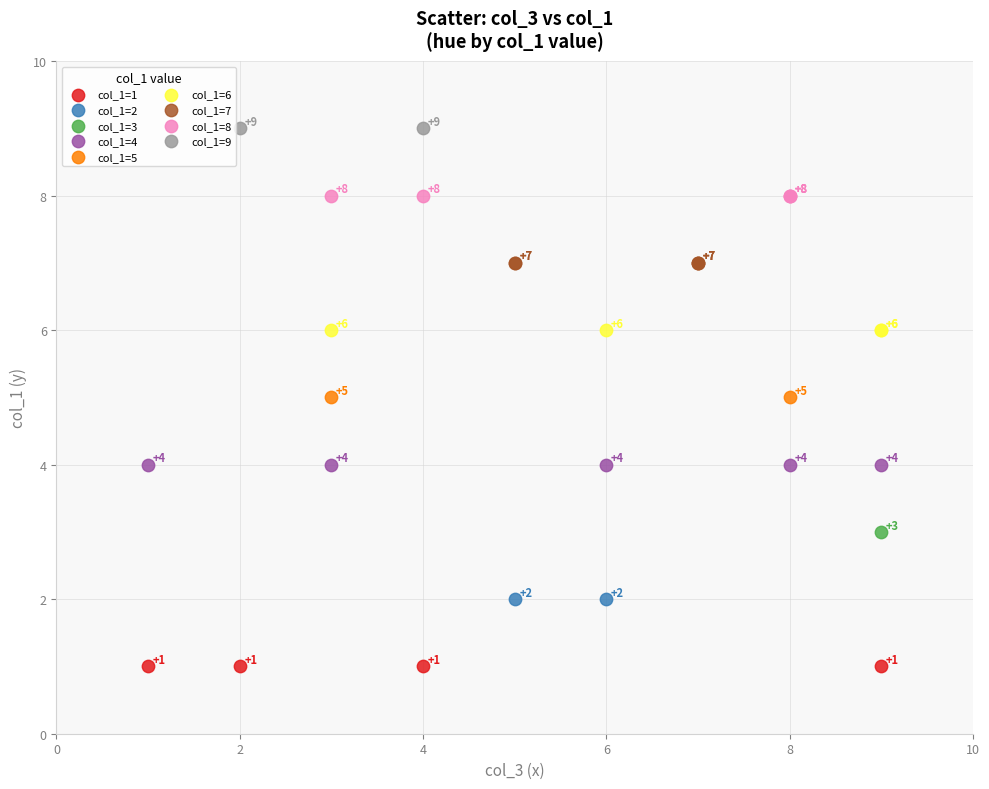

Which series reaches the maximum Y coordinate?

col_1=9